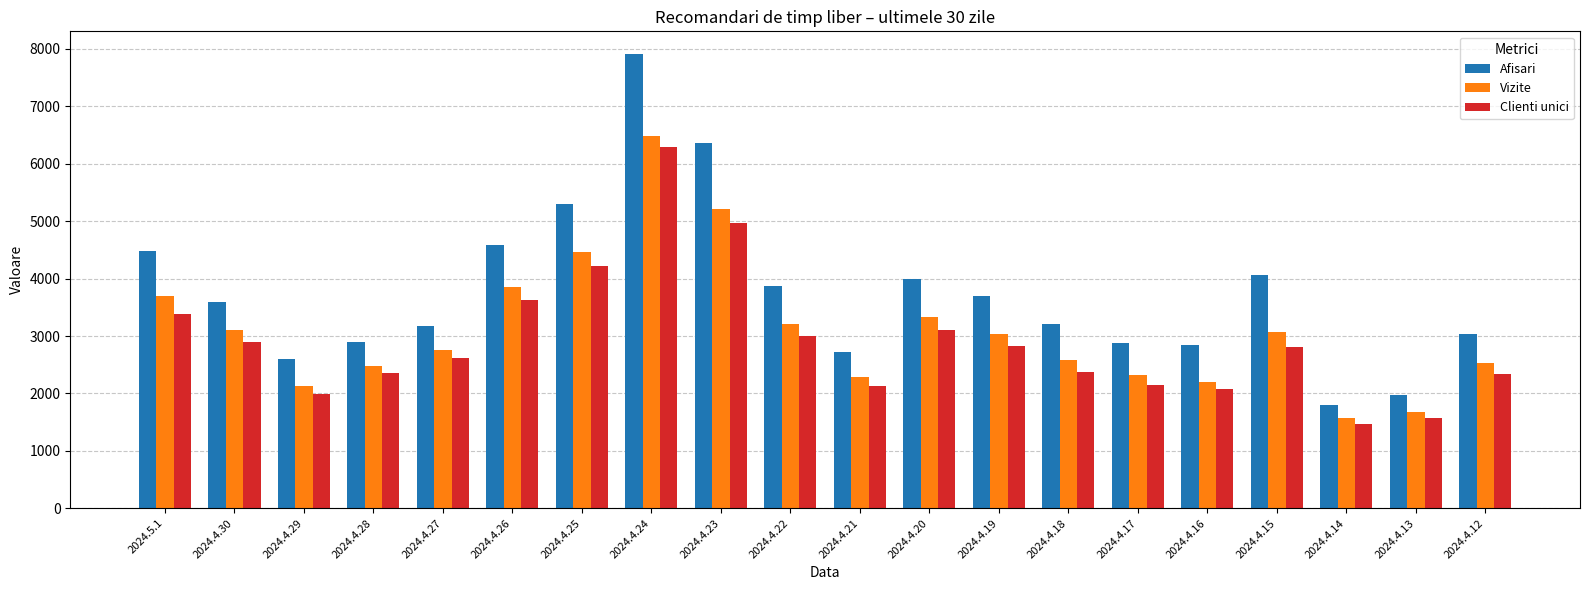

List the series in order of their peak value, lowest first.

Clienti unici, Vizite, Afisari